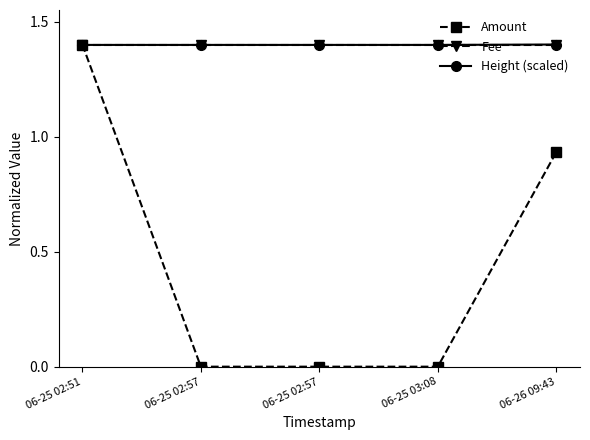

The Fee series shows 1.4 at 06-26 09:43. True or false?

True